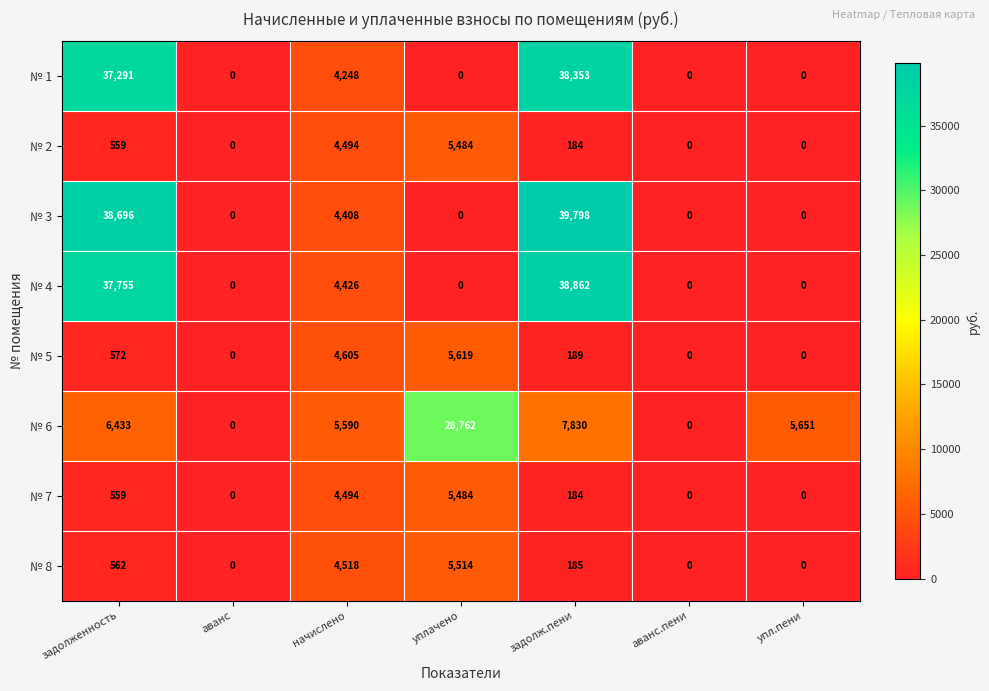

What is the maximum value shown in the chart?

39798